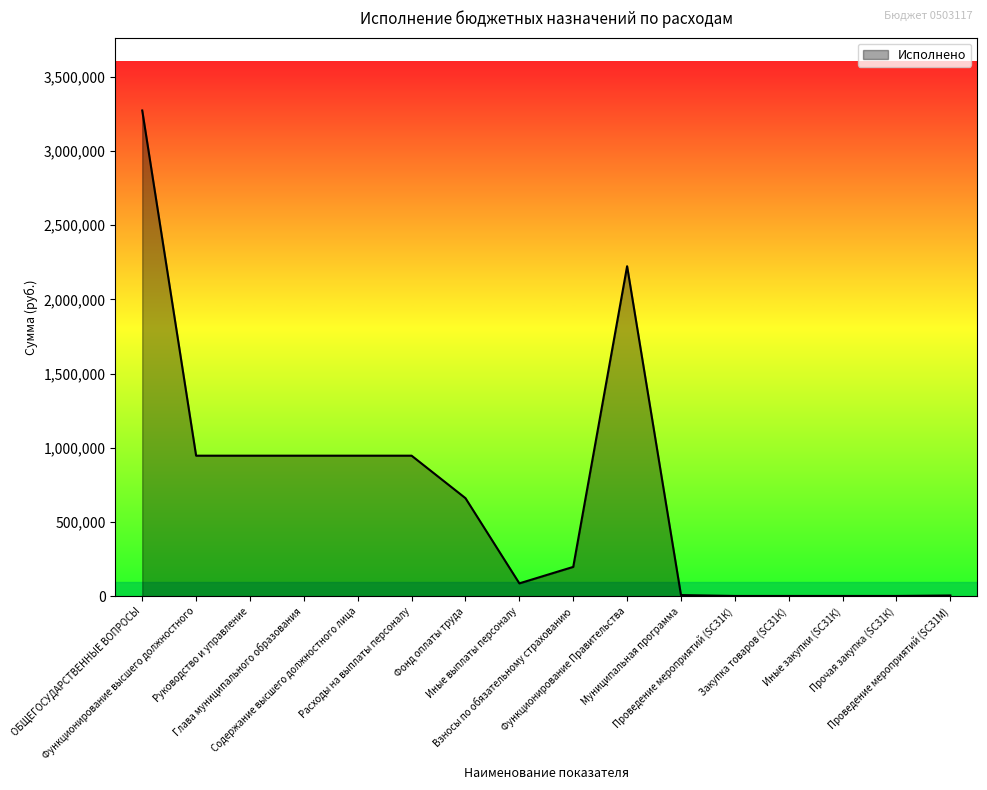

What is the ratio of the value at Глава муниципального образования to the value at Проведение мероприятий (SС31М)?

157.9